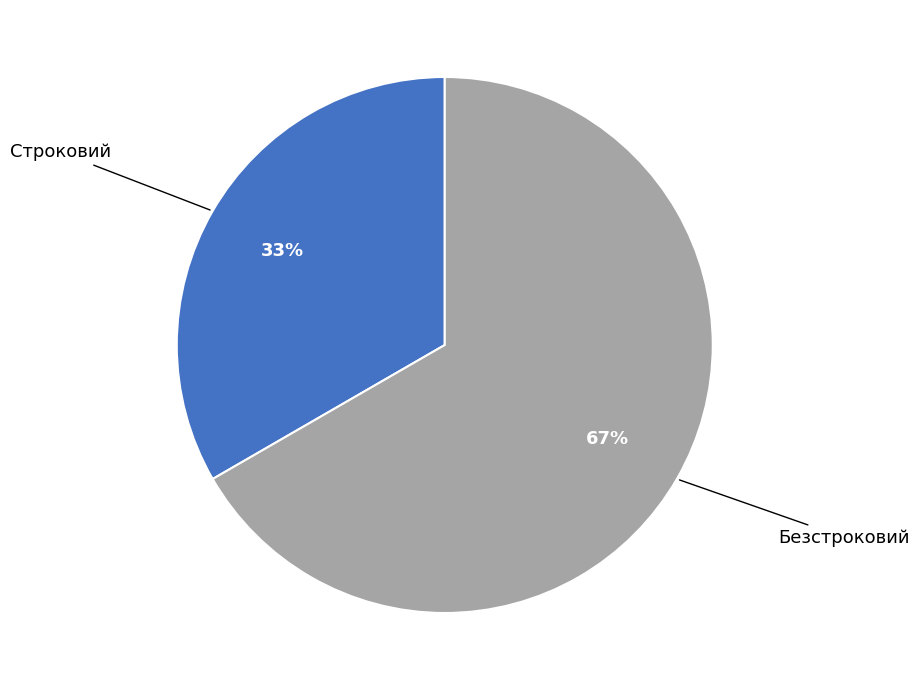

Do Строковий and Безстроковий together represent more than half of the pie?

Yes